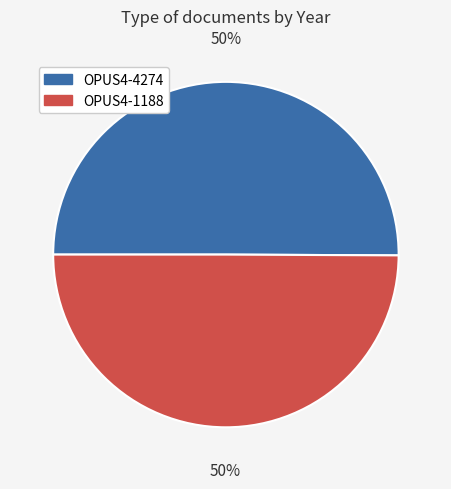

Count the number of slices in the pie.

2